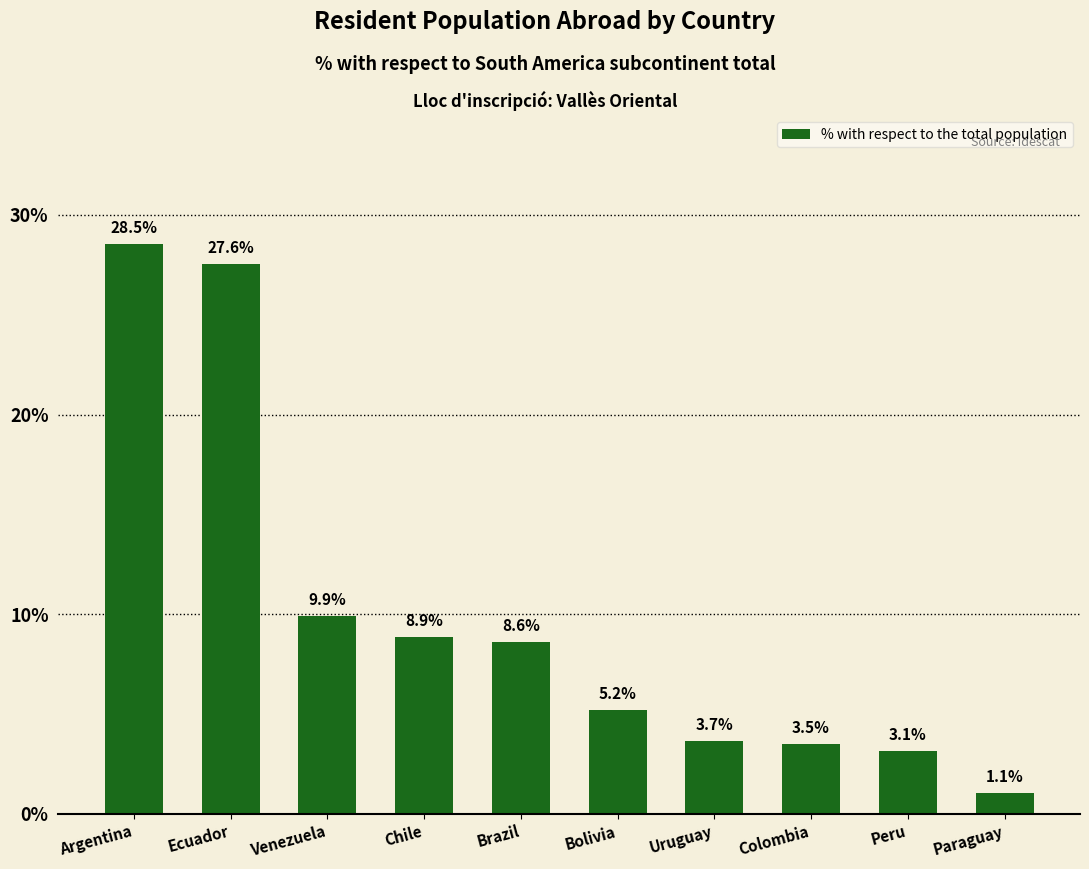

Count the number of values greater than 8.

5